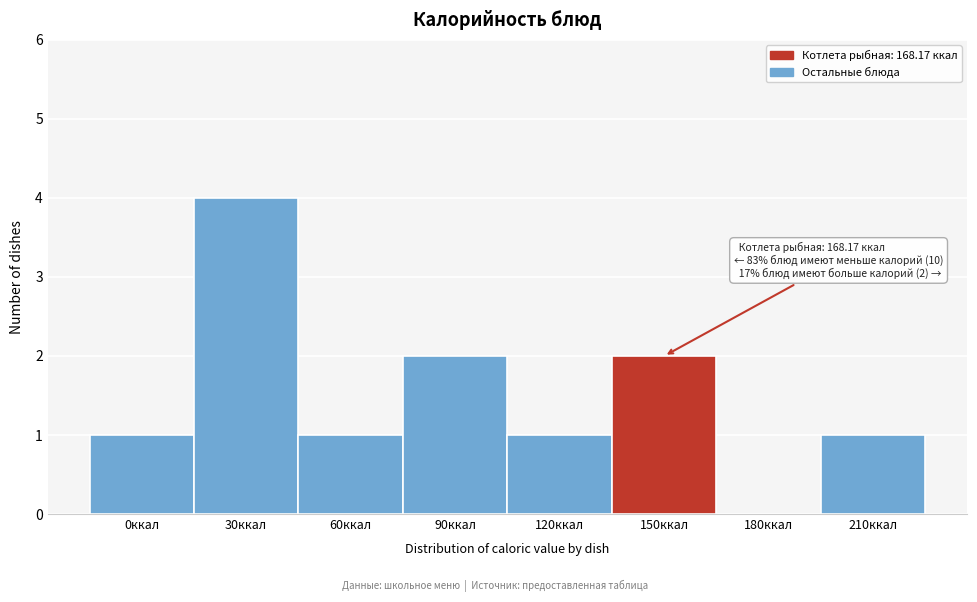

Reading left to right, list all the values displayed in this chart.

0ккал=1	30ккал=4	60ккал=1	90ккал=2	120ккал=1	150ккал=2	180ккал=0	210ккал=1